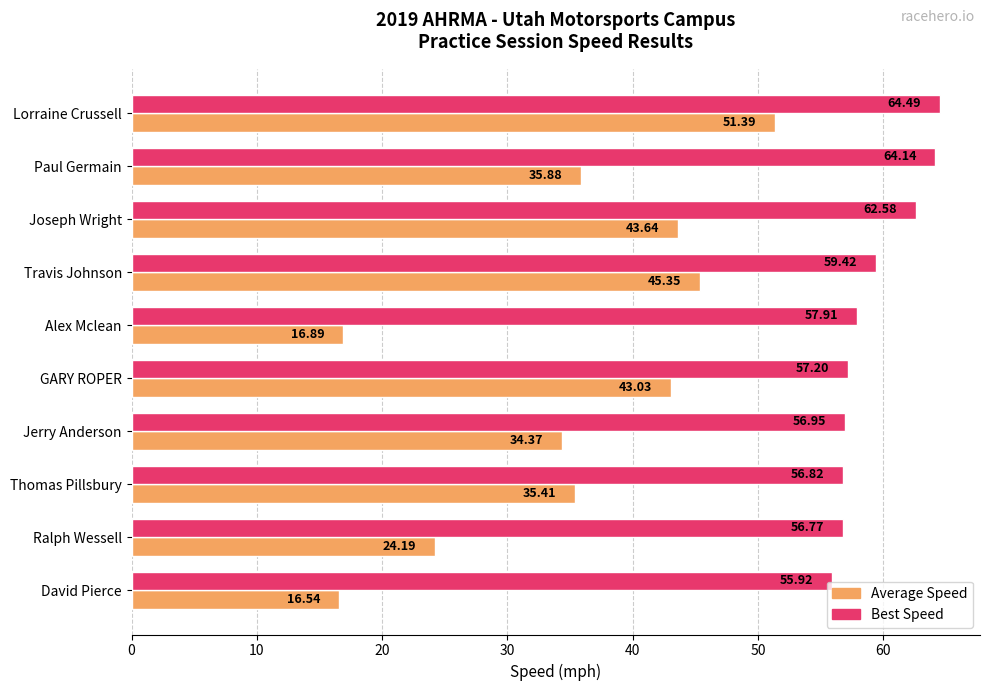

What is the average value of the Average Speed series?

34.7